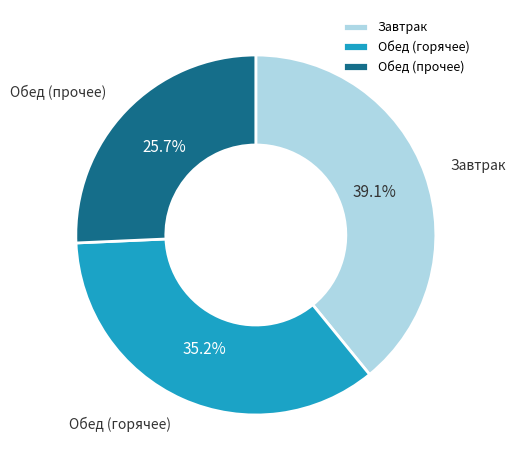

Is Обед (горячее) the majority of the pie?

No